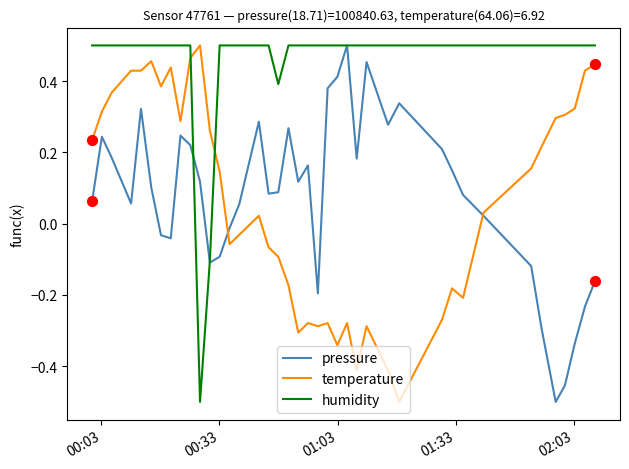

At how many categories does at least one series exceed 0?

40